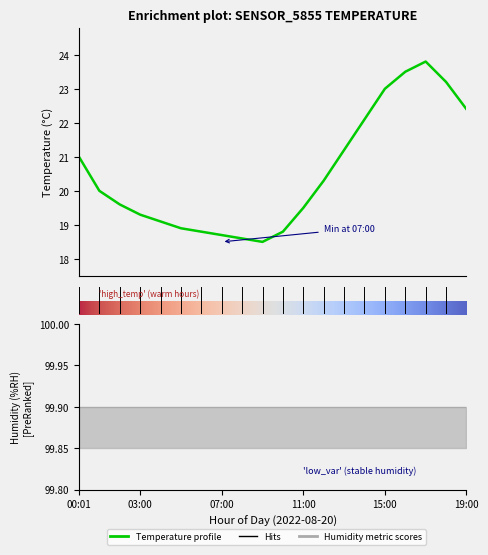

What is the maximum value shown in the chart?

23.8